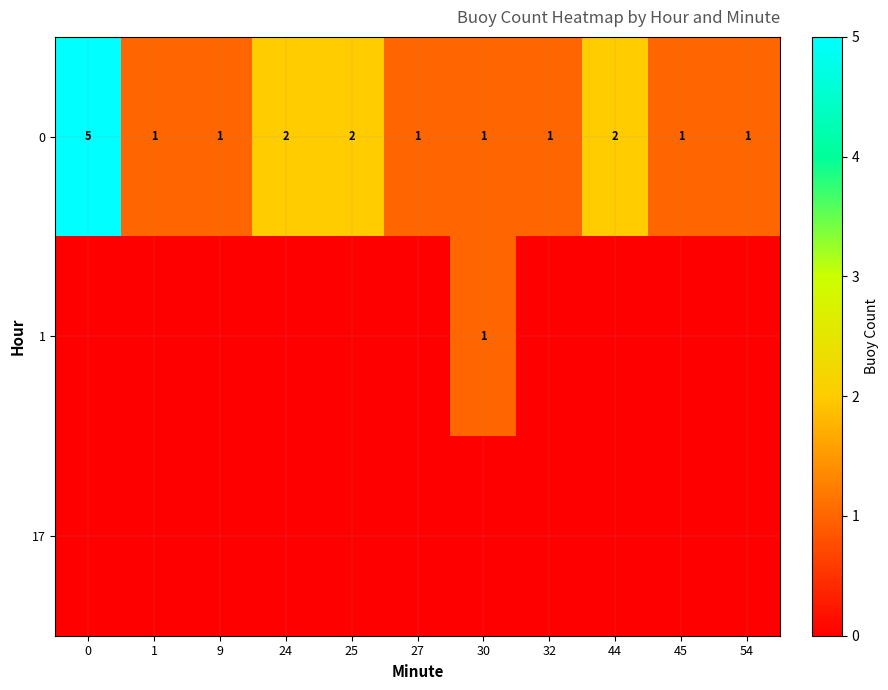

Count the number of categories in the chart.

11